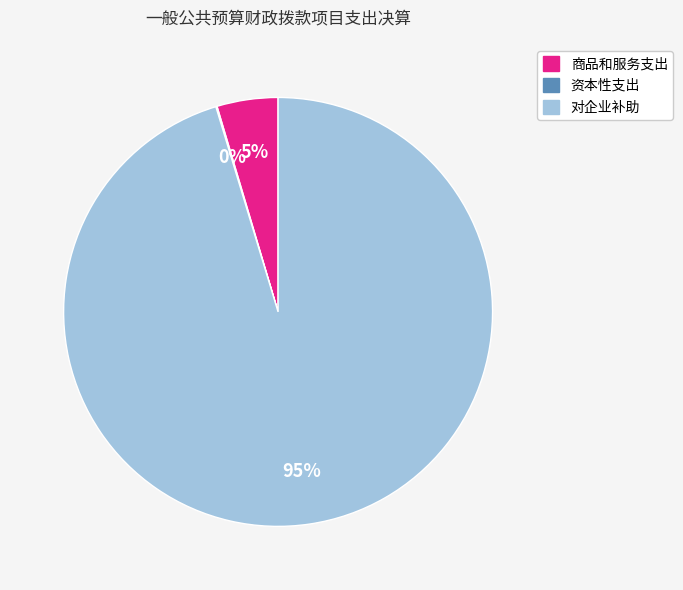

Between 对企业补助 and 商品和服务支出, which is larger?

对企业补助